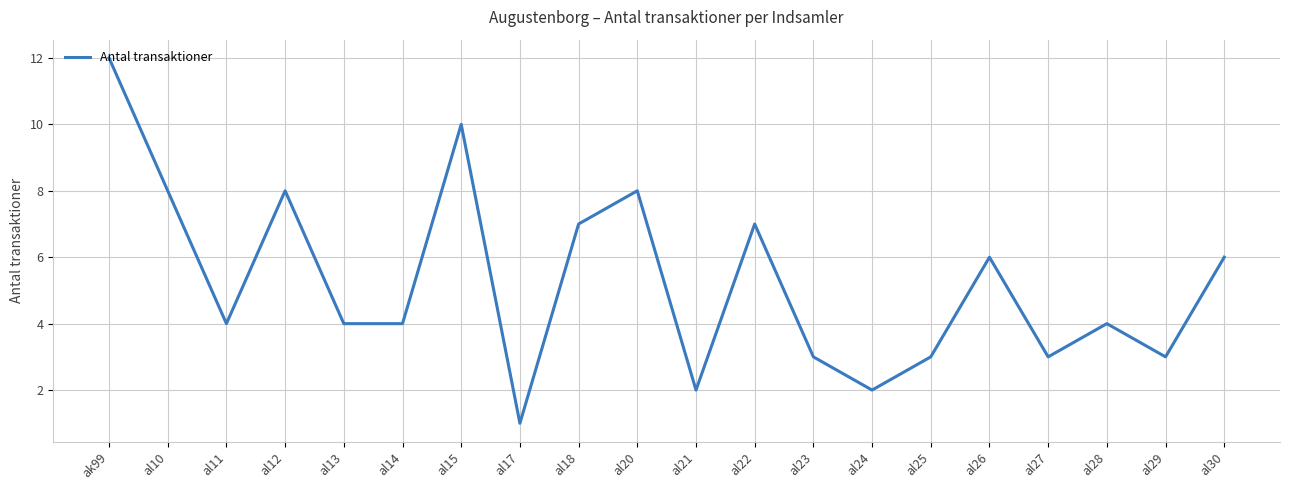

Is it true that the value at al10 is 12?

False